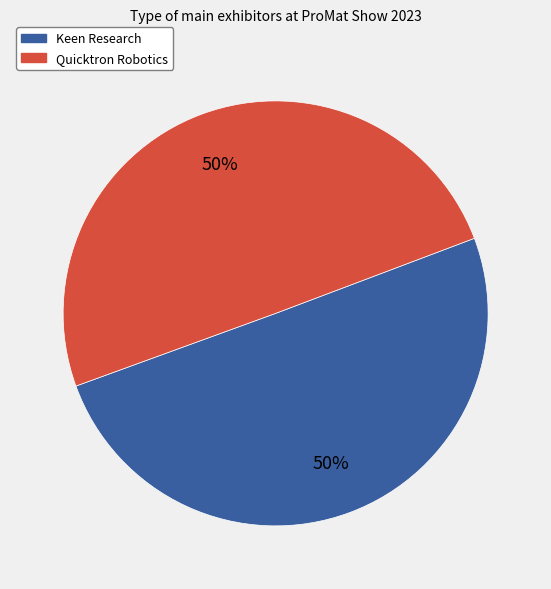

Do Keen Research and Quicktron Robotics together represent more than half of the pie?

Yes